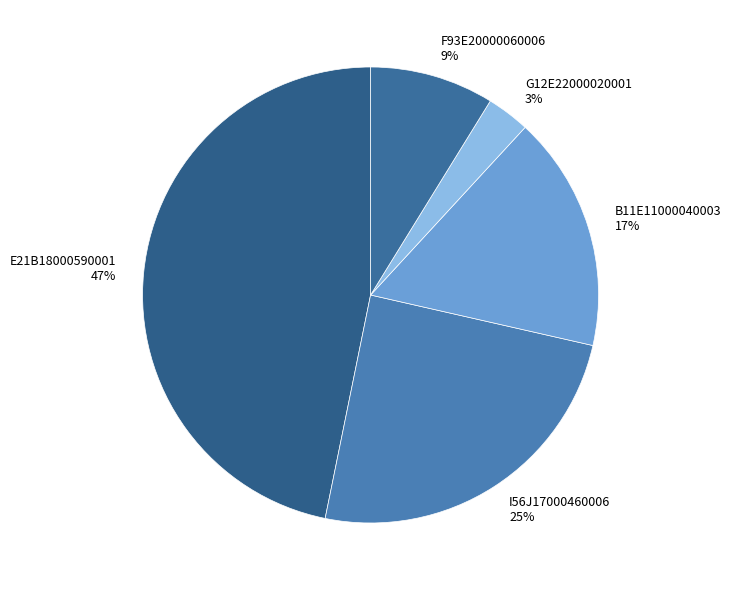

Between B11E11000040003 and G12E22000020001, which is larger?

B11E11000040003